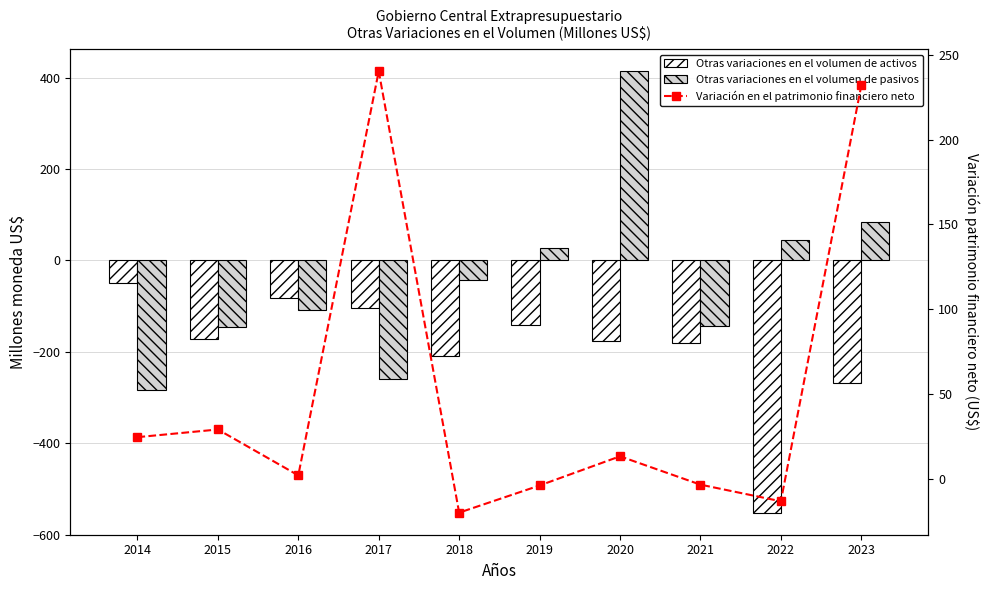

Between 2020 and 2023, which series saw the biggest shift?

Otras variaciones en el volumen de pasivos